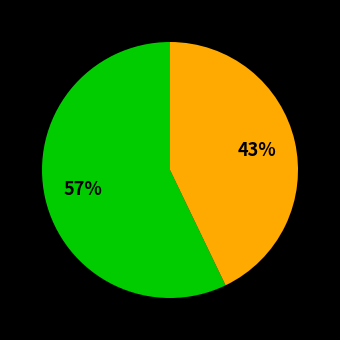

To the nearest percent, what is the average slice percentage?

50%